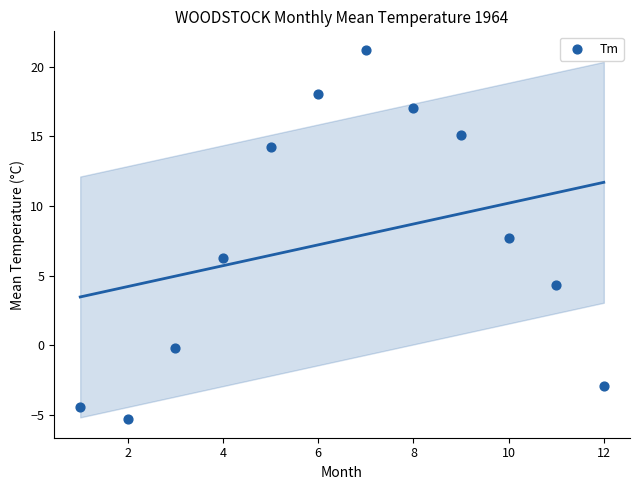

What is the average Y value?

7.6